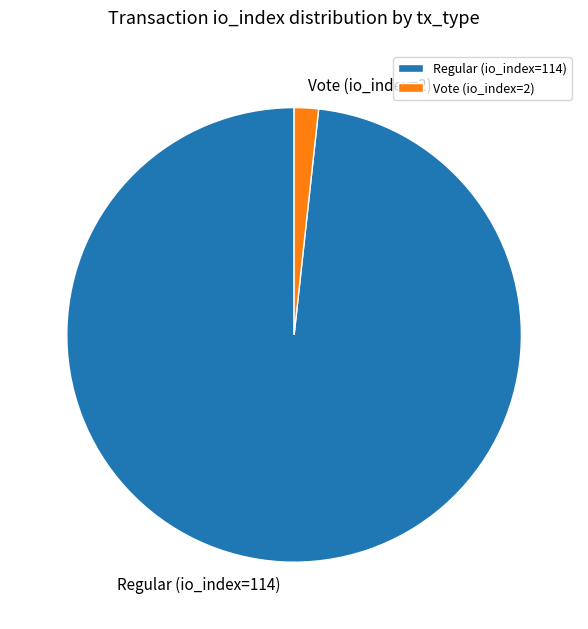

Which has a higher value, Vote (io_index=2) or Regular (io_index=114)?

Regular (io_index=114)